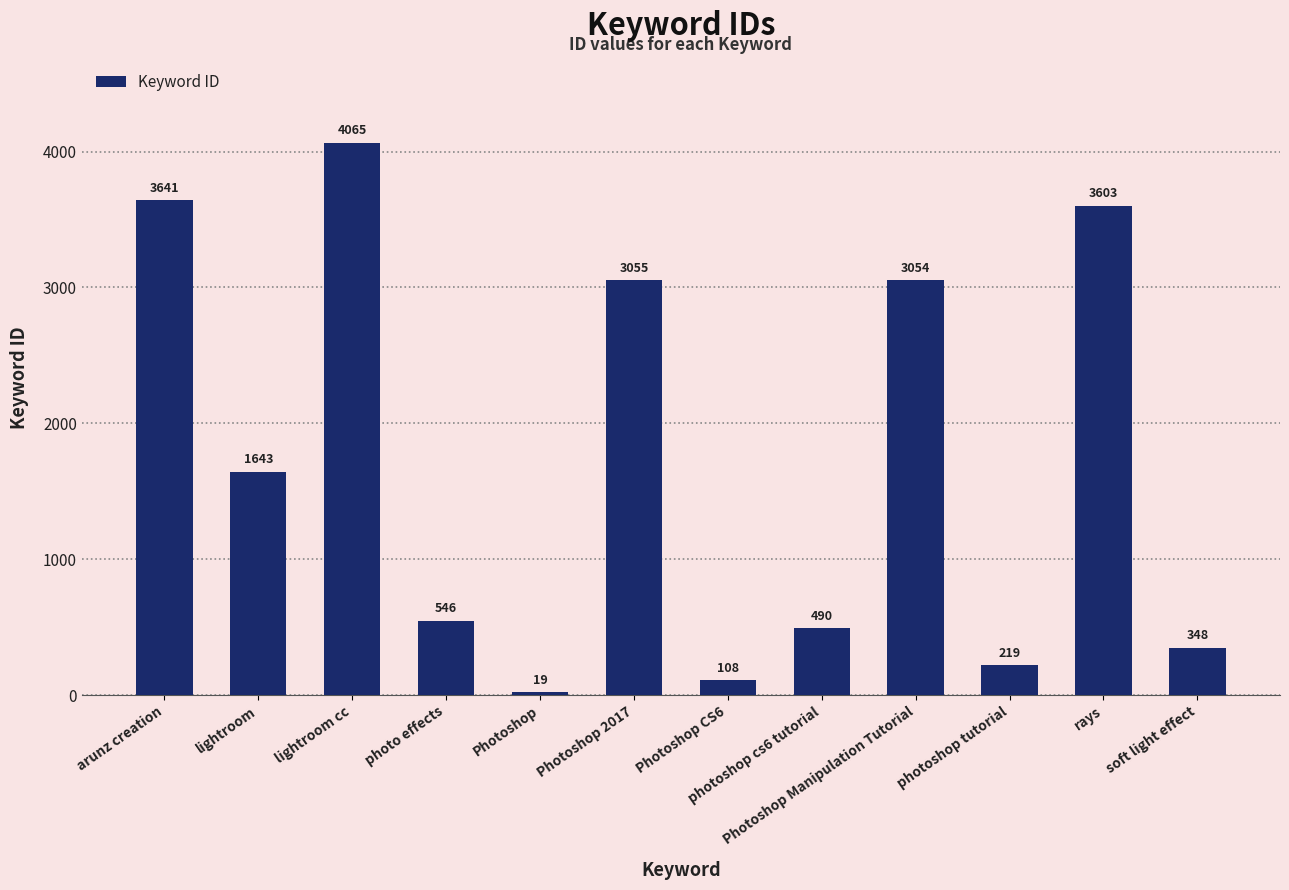

How many bars are there in total?

12